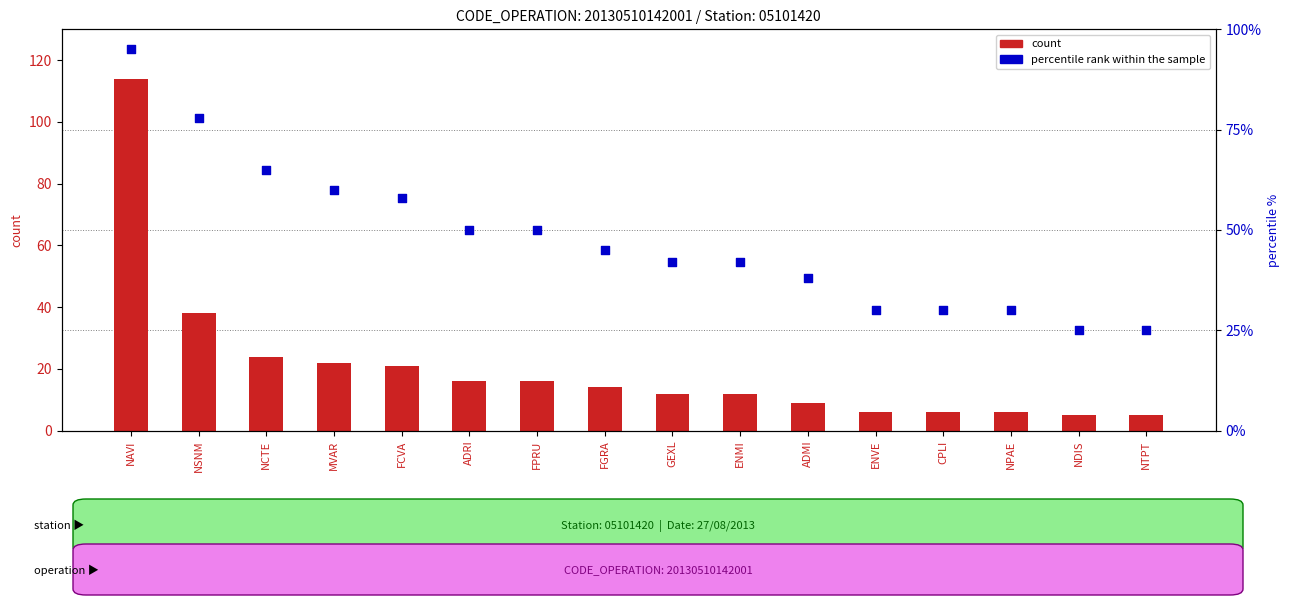

Which series has the largest total across all categories?

percentile rank within the sample